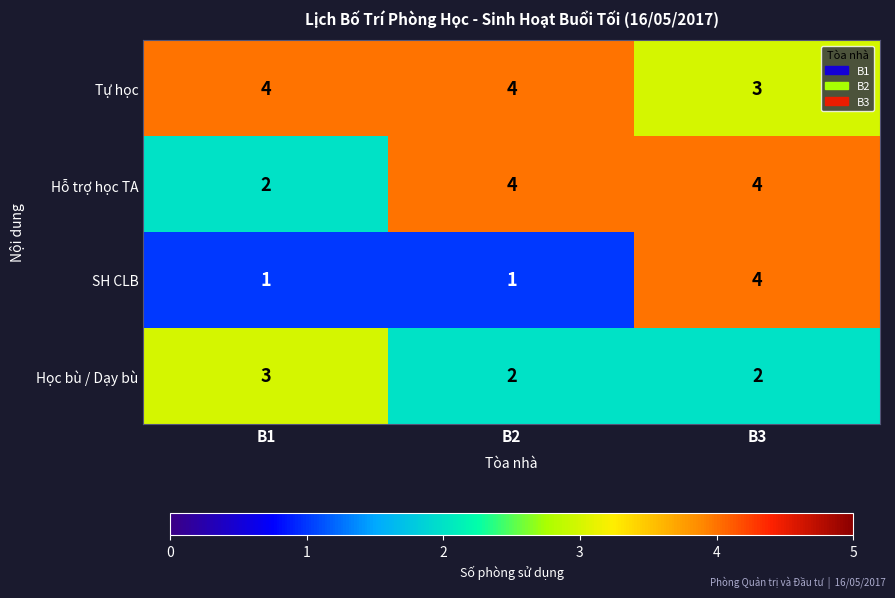

What is the sum of all Học bù / Dạy bù values?

7